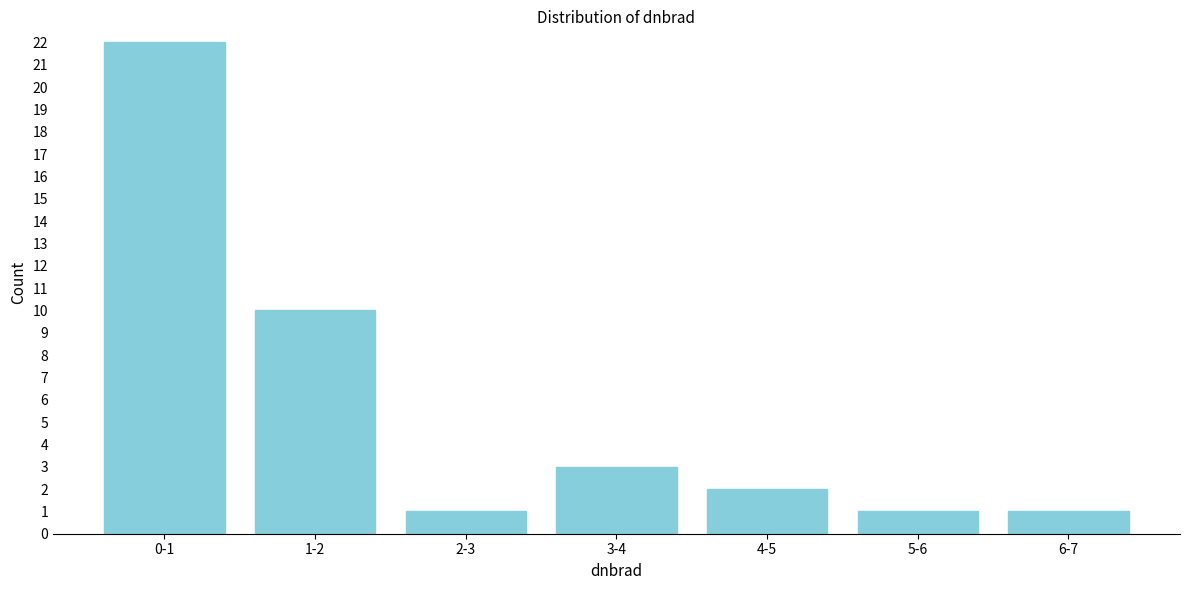

Reading left to right, what are all the values shown in this chart?

22	10	1	3	2	1	1